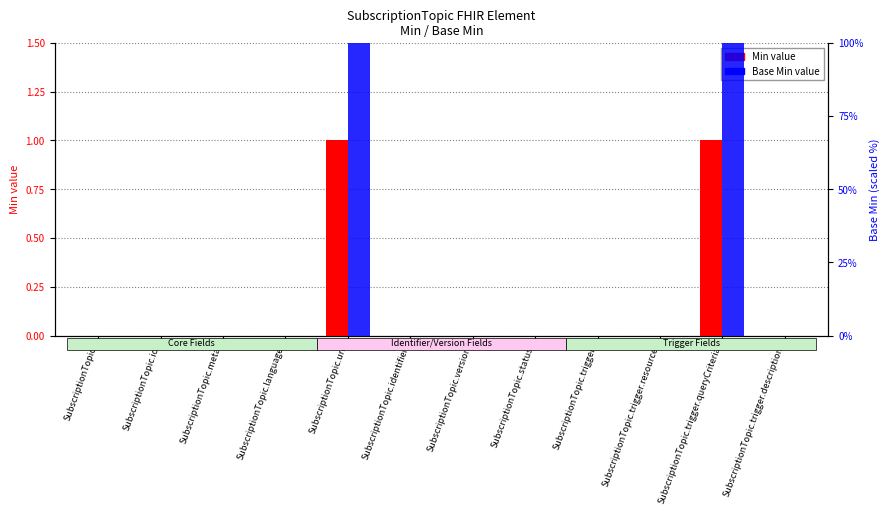

What is the label of the 7th bar from the left?

SubscriptionTopic.version